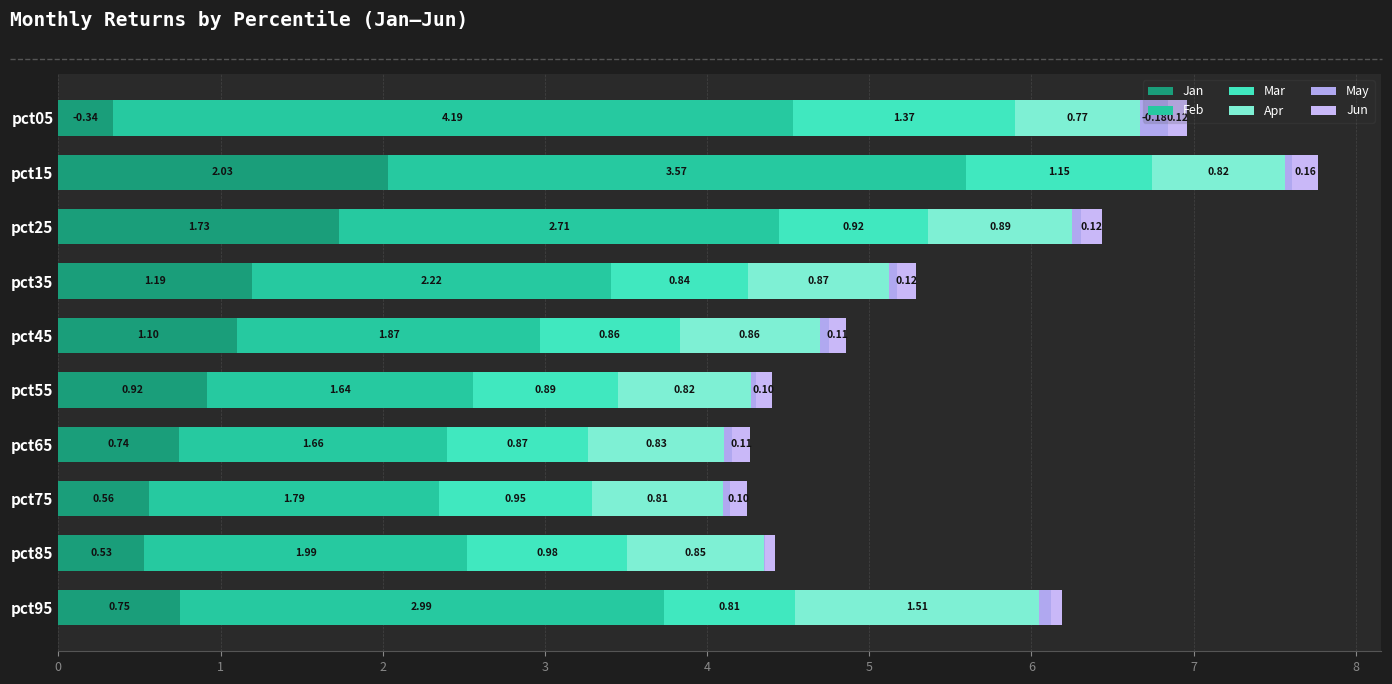

How many distinct data groups are displayed?

6